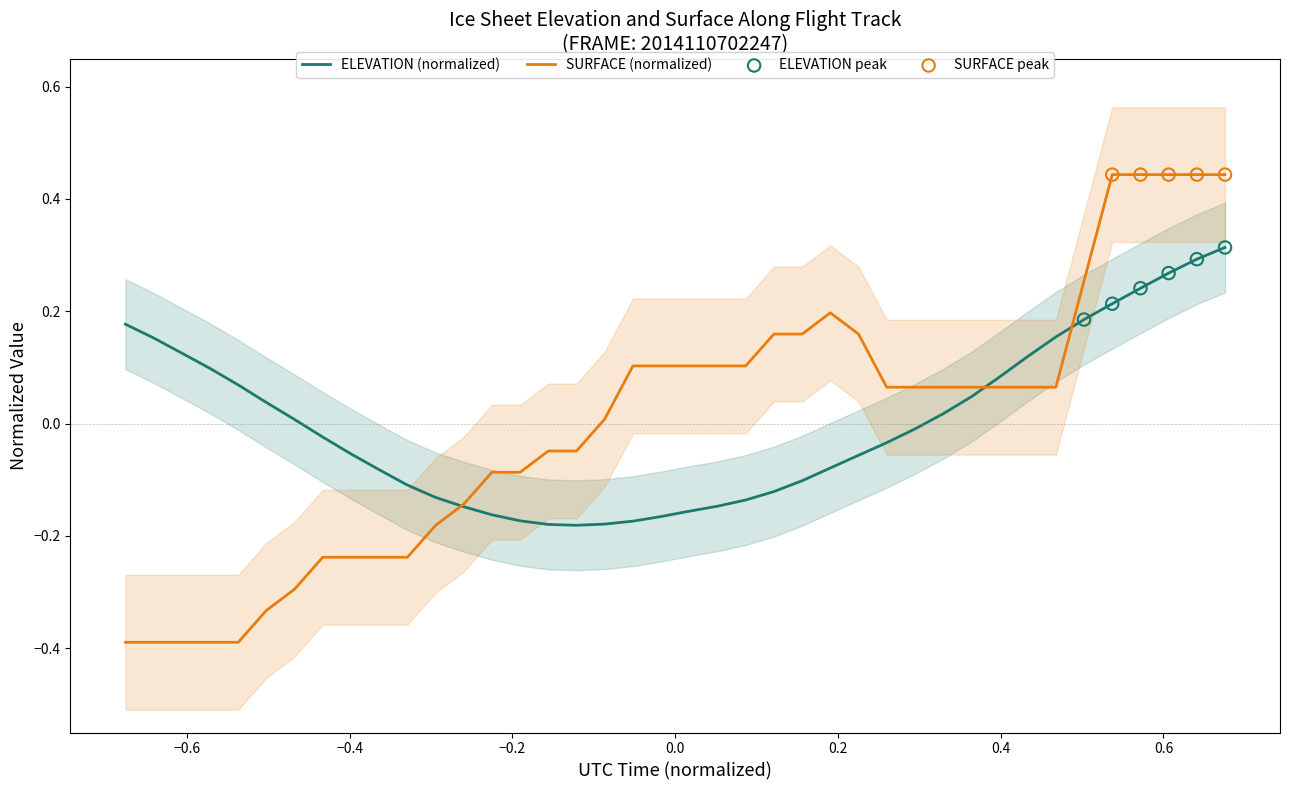

Which series has the largest total across all categories?

ELEVATION